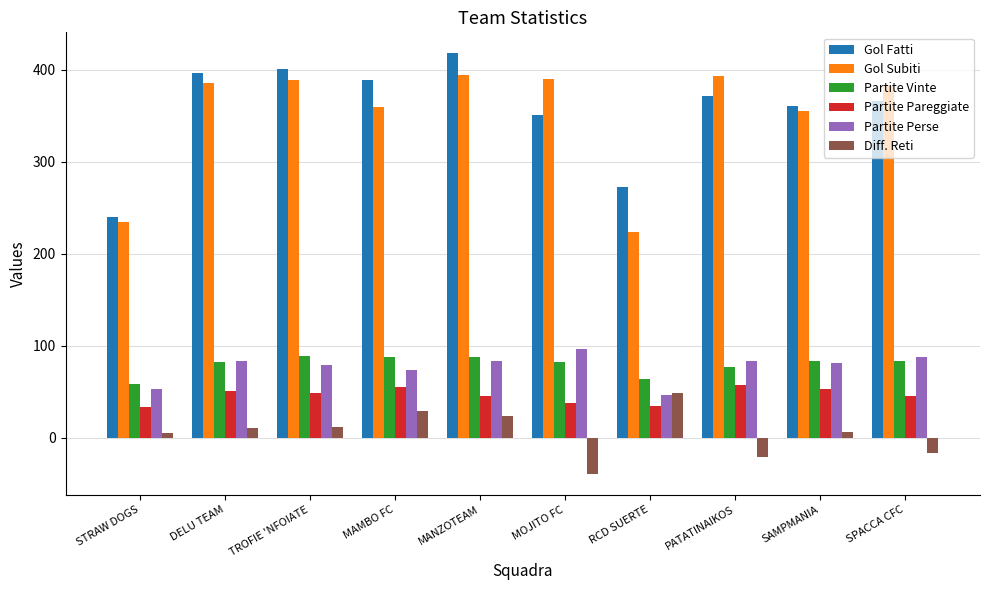

Read the Gol Fatti value at TROFIE 'NFOIATE.

401